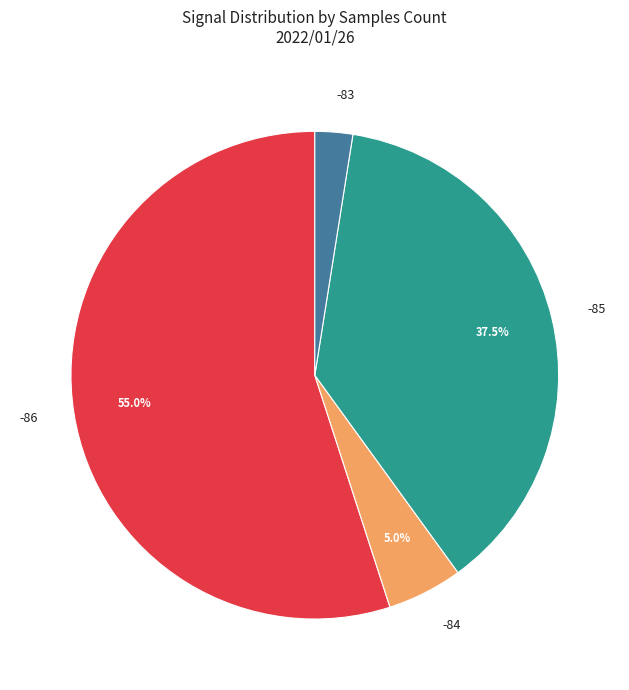

What is the smallest slice in the pie chart?

-83